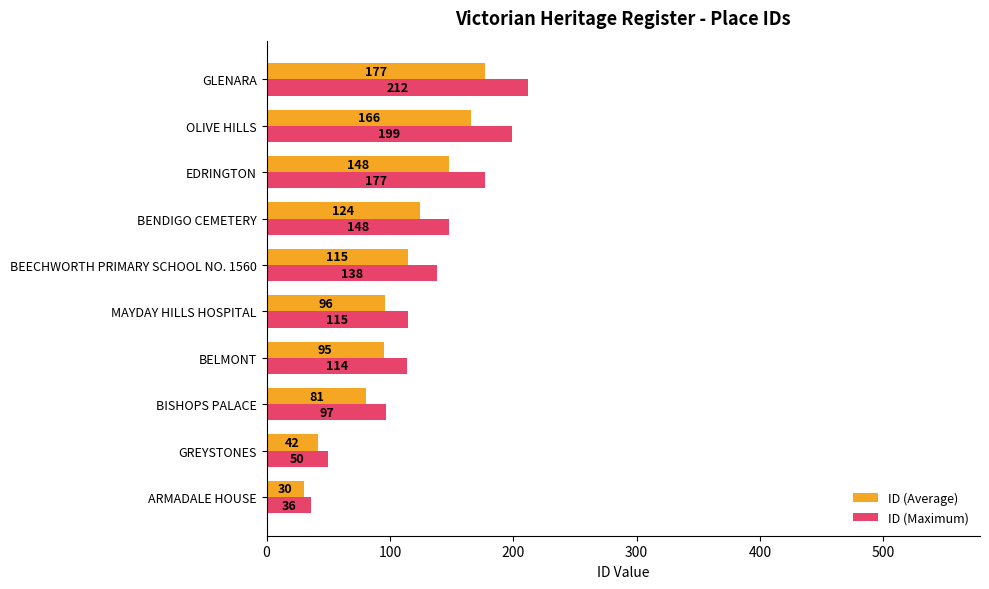

What is the difference between the ID (Maximum) values at BISHOPS PALACE and BEECHWORTH PRIMARY SCHOOL NO. 1560?

41